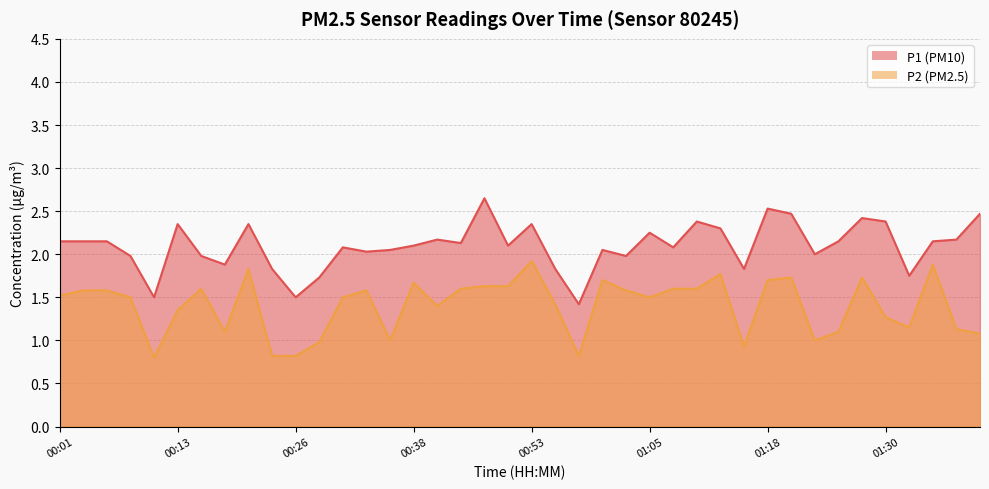

How many lines are shown in the chart?

2